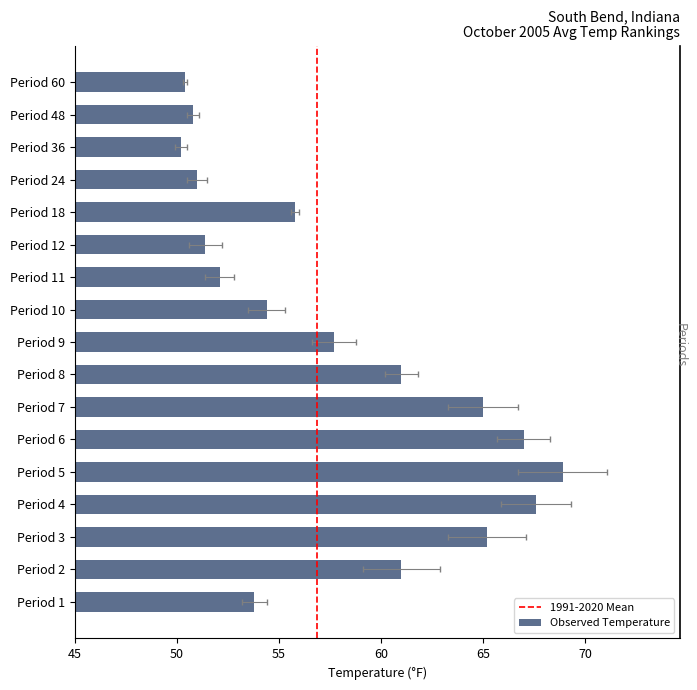

Reading left to right, list all the values displayed in this chart.

Period 1=53.8	Period 2=61.0	Period 3=65.2	Period 4=67.6	Period 5=68.9	Period 6=67.0	Period 7=65.0	Period 8=61.0	Period 9=57.7	Period 10=54.4	Period 11=52.1	Period 12=51.4	Period 18=55.8	Period 24=51.0	Period 36=50.2	Period 48=50.8	Period 60=50.4